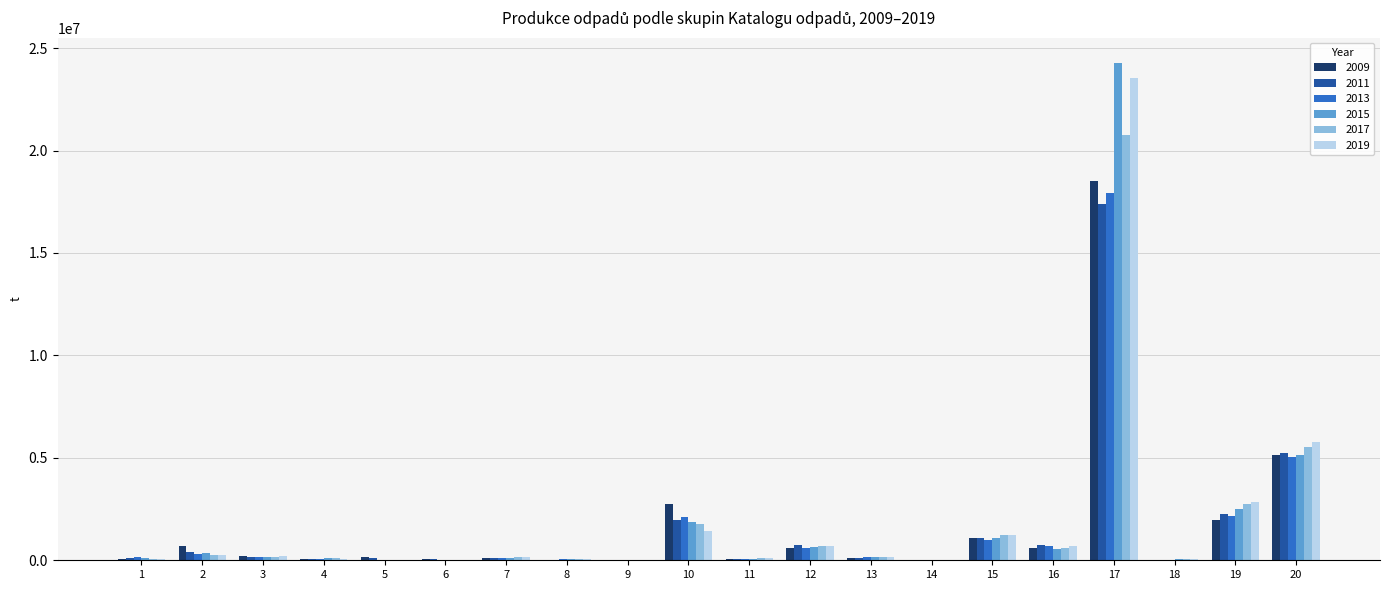

Are the bars horizontal?

No